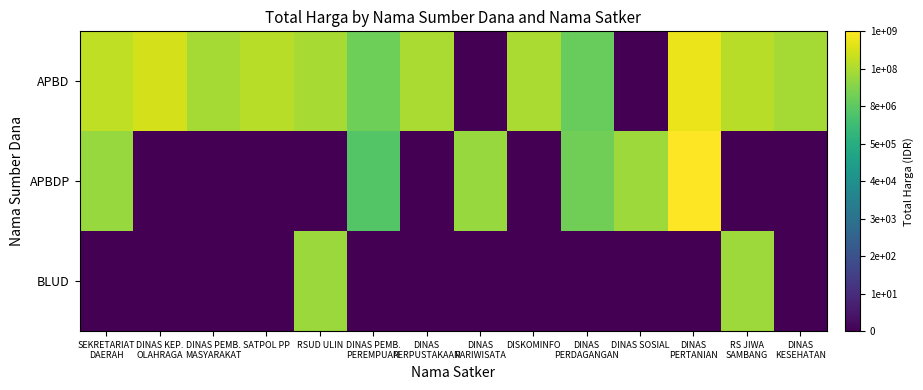

Rank the series by their maximum value, from lowest to highest.

BLUD, APBD, APBDP